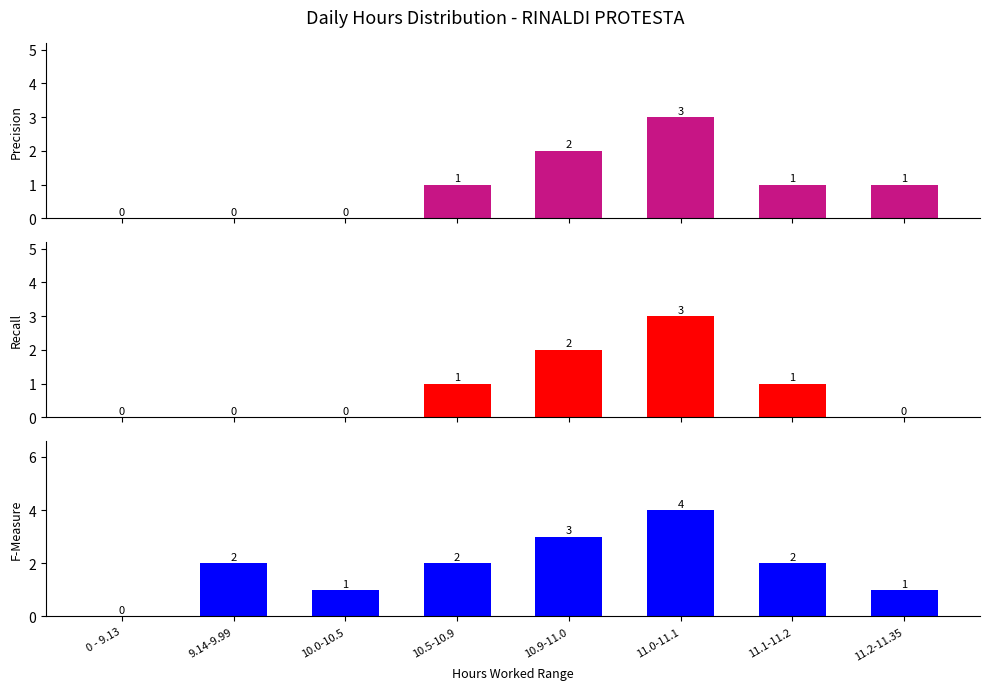

At which label does F-Measure reach its minimum?

0 - 9.13